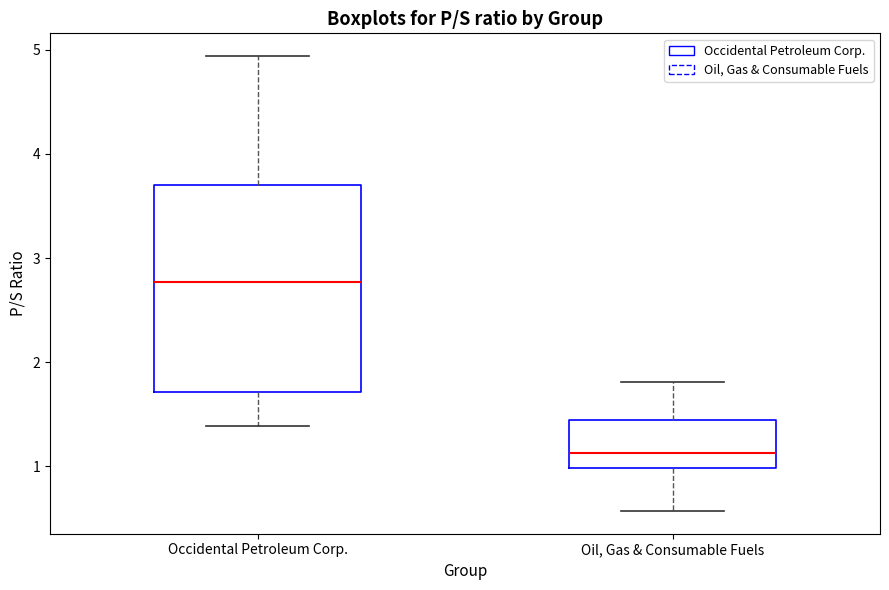

Where does the median line of the box for Occidental Petroleum Corp. sit on the y-axis? The values are not printed on the chart, so give them approximately, as read against the axis.

2.8